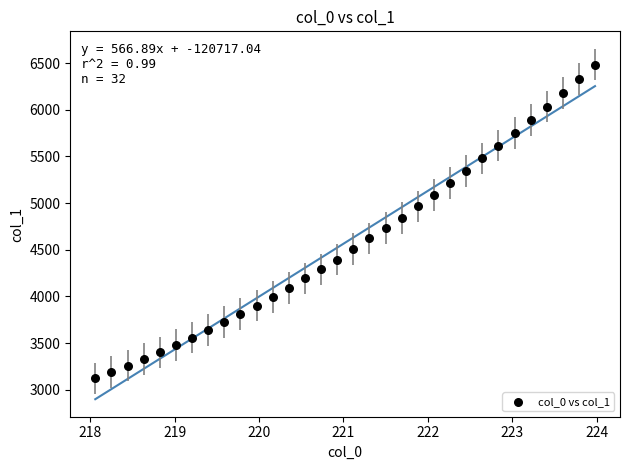

What is the range of X values (max minus min)?

5.9